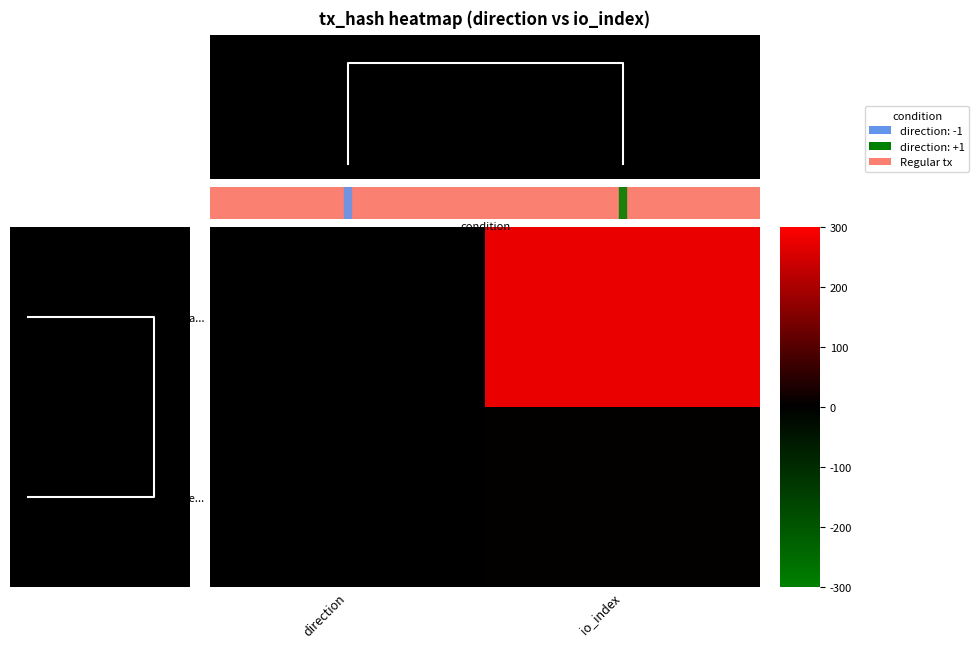

How many categories are shown in the chart?

2